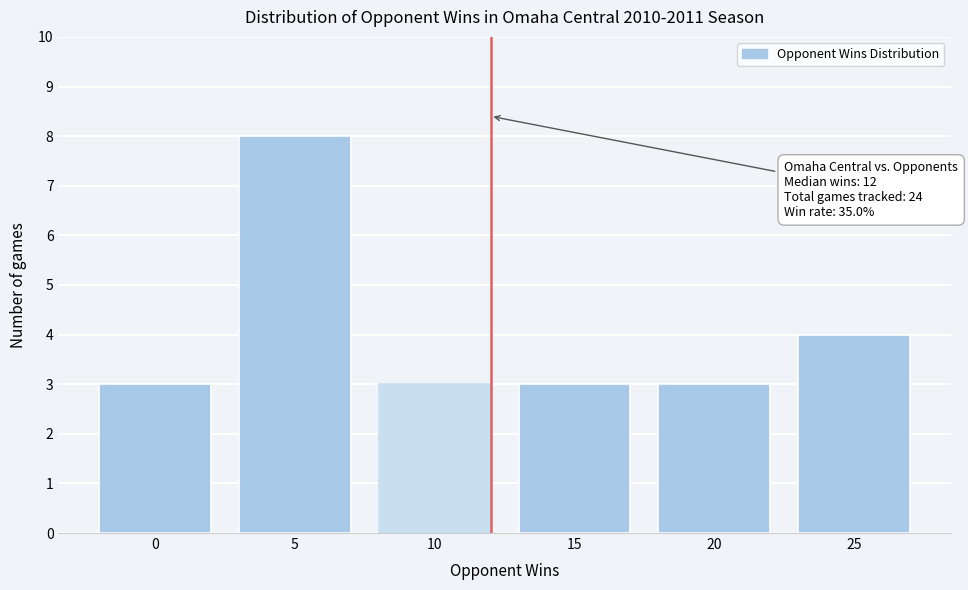

Reading left to right, extract all data points from this chart.

3	8	3	3	3	4